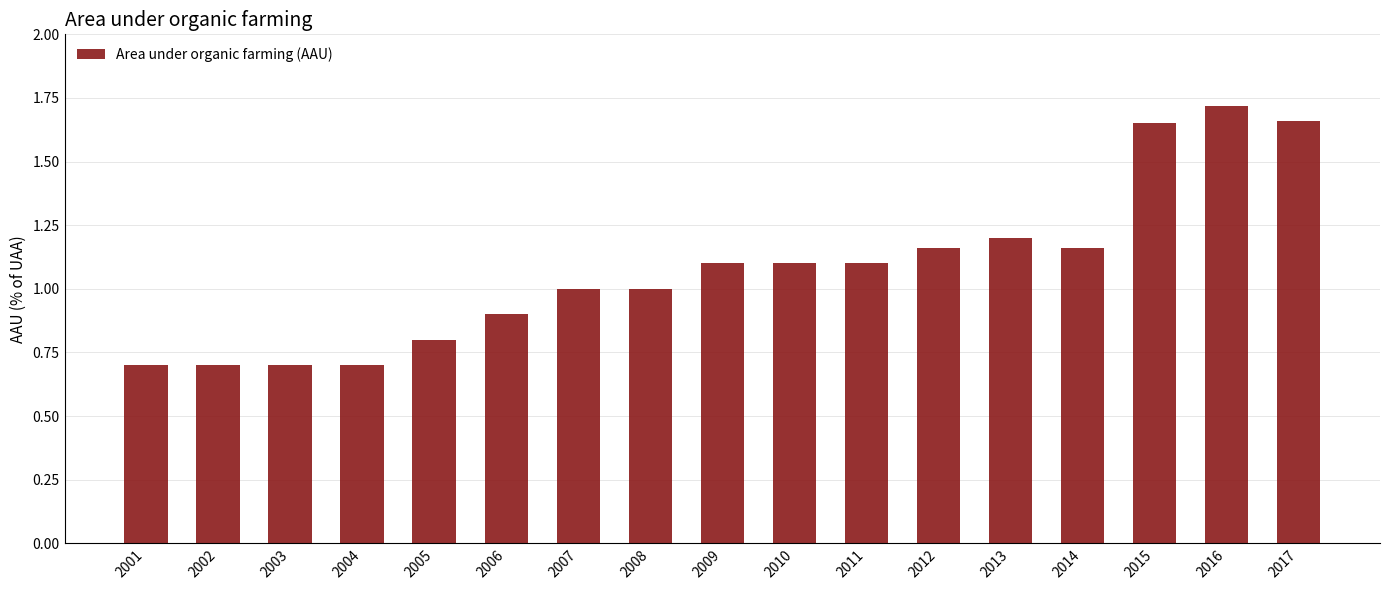

Which has a higher value, 2012 or 2001?

2012